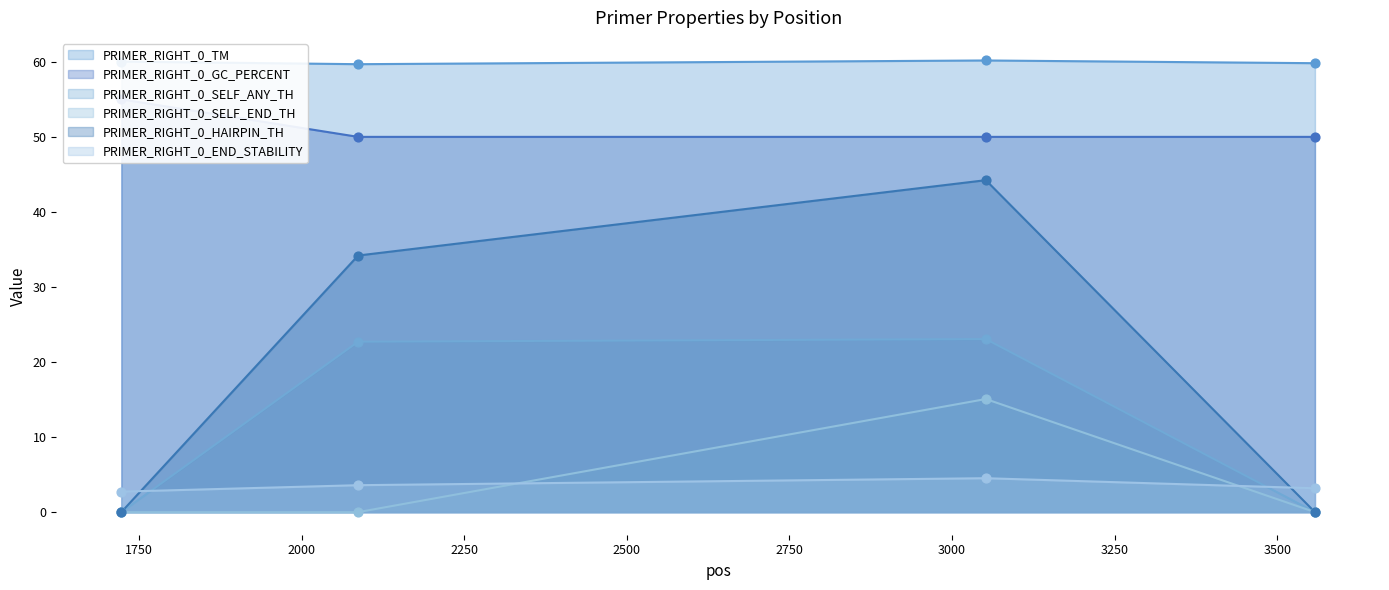

What are all the series names shown in the legend?

PRIMER_RIGHT_0_TM, PRIMER_RIGHT_0_GC_PERCENT, PRIMER_RIGHT_0_SELF_ANY_TH, PRIMER_RIGHT_0_SELF_END_TH, PRIMER_RIGHT_0_HAIRPIN_TH, PRIMER_RIGHT_0_END_STABILITY